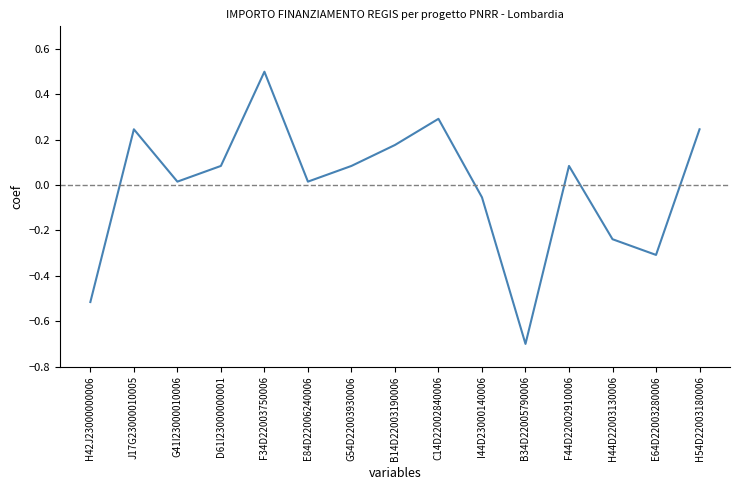

What is the approximate value at F34D22003750006?

0.5